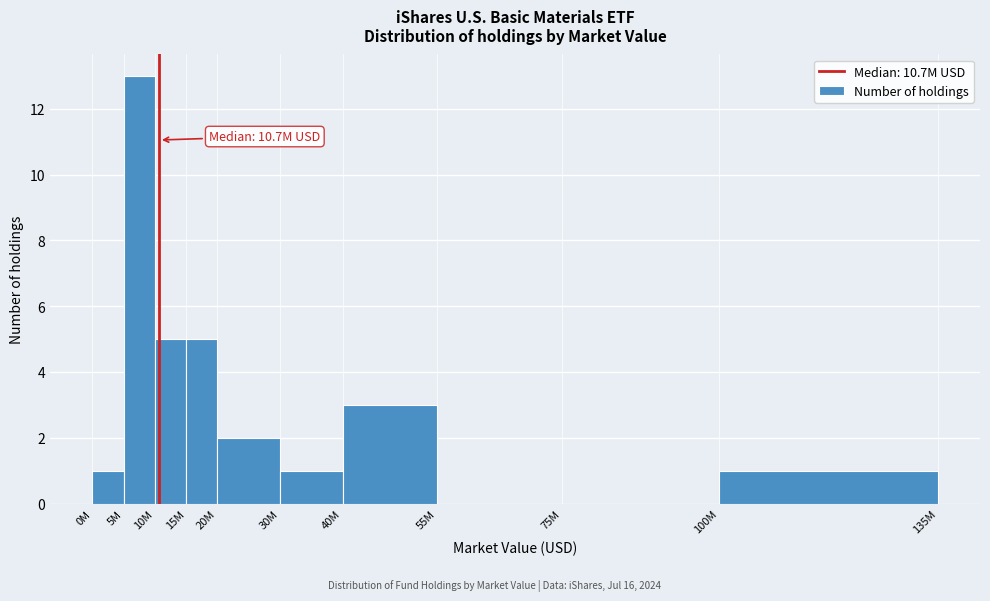

Reading left to right, what are all the values shown in this chart?

0M=1	5M=13	10M=5	15M=5	20M=2	30M=1	40M=3	55M=0	75M=0	100M=1